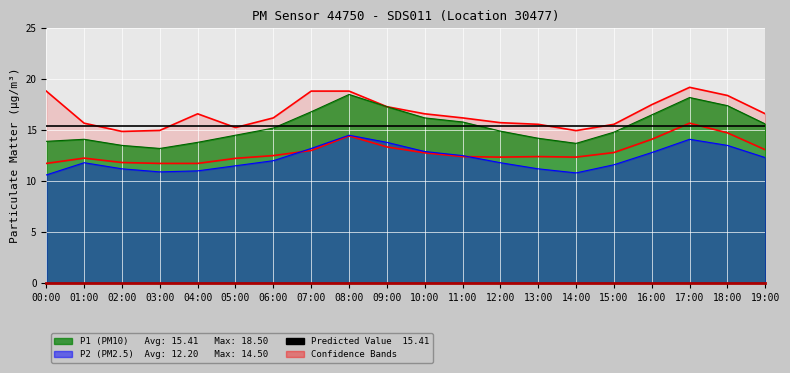

What is the difference between the P1 values at 04:00 and 06:00?

1.4